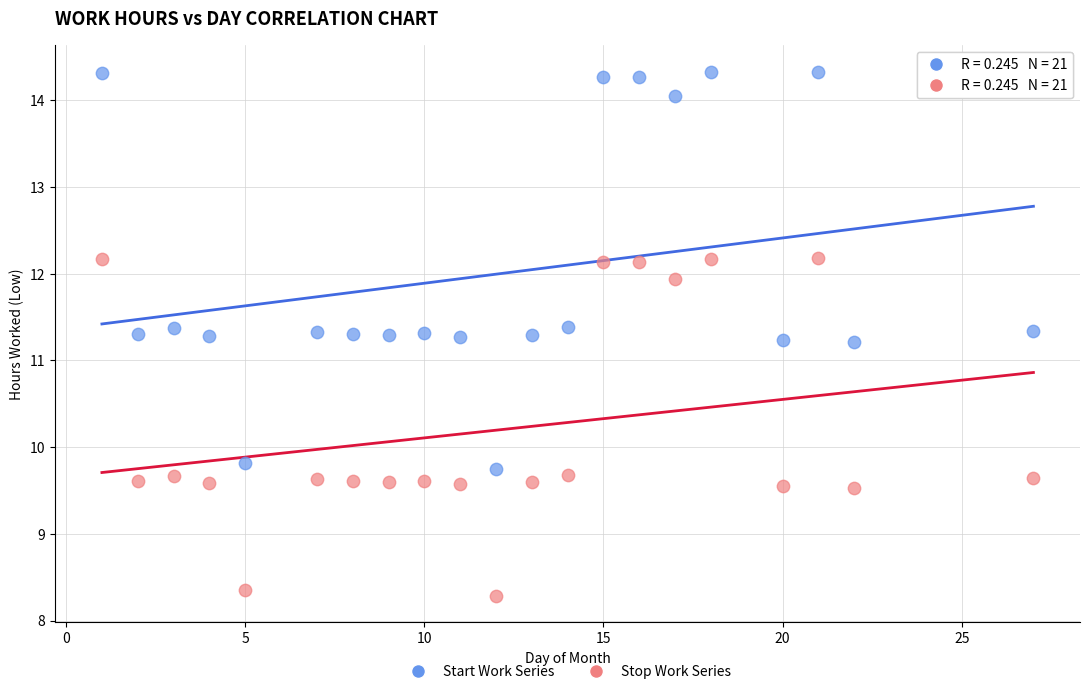

Which series reaches the maximum Y coordinate?

Start Work Series